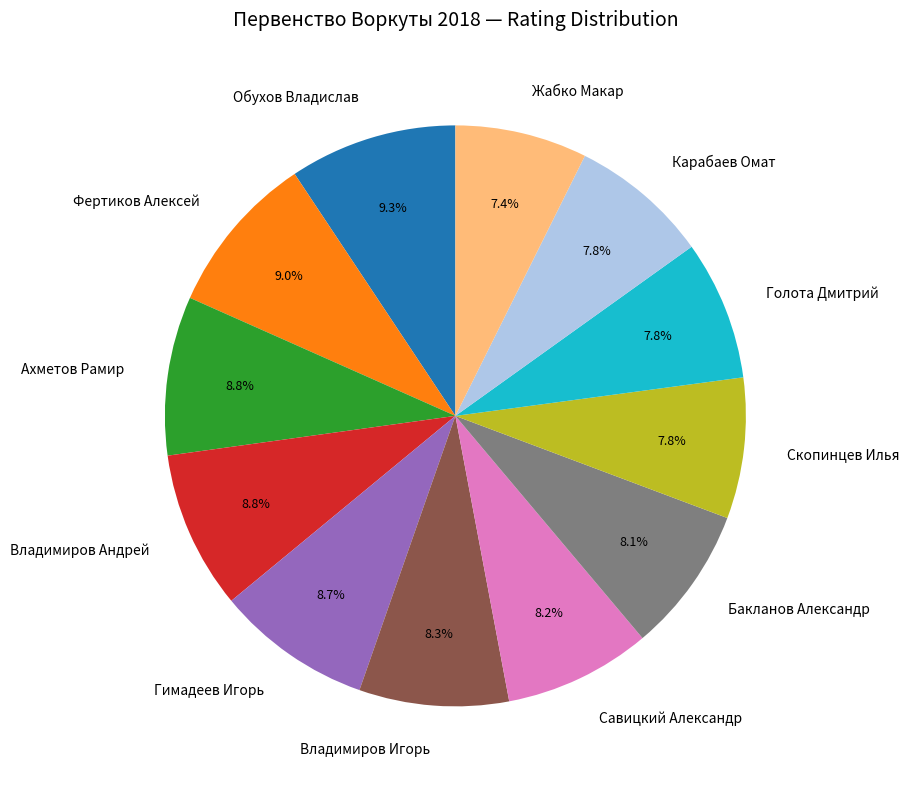

Does any single category account for the majority?

No